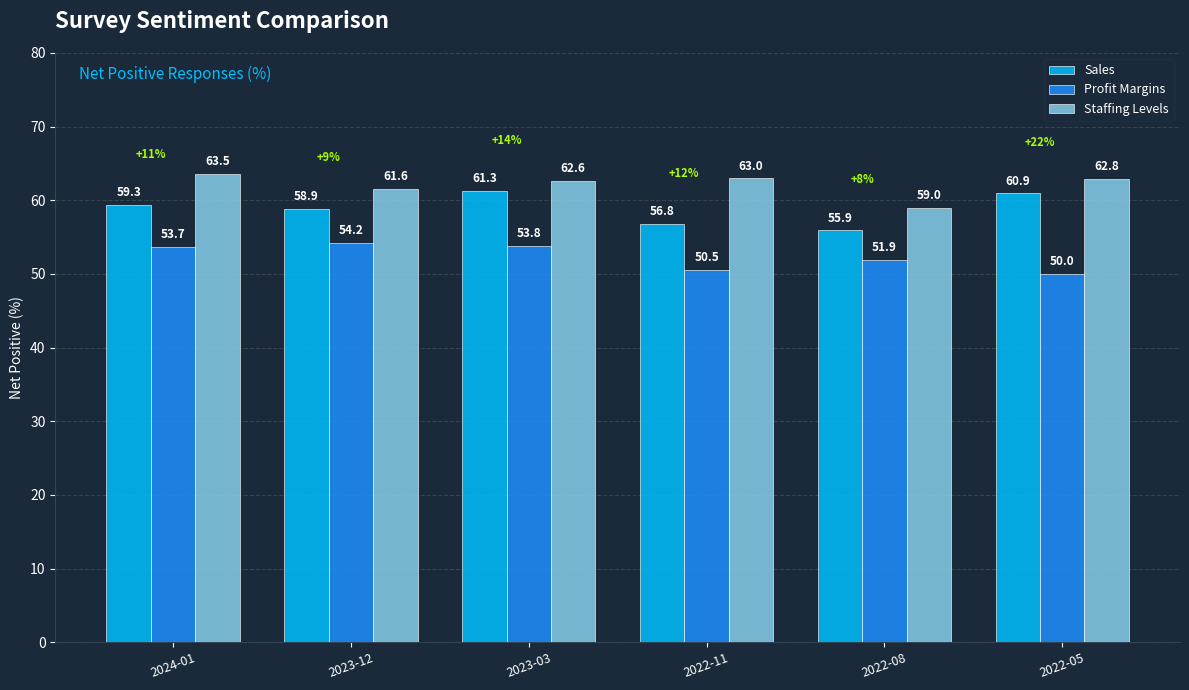

Reading left to right, transcribe all the data shown in this chart.

Sales: 2024-01=59.3	2023-12=58.9	2023-03=61.3	2022-11=56.8	2022-08=55.9	2022-05=60.9
Profit Margins: 2024-01=53.7	2023-12=54.2	2023-03=53.8	2022-11=50.5	2022-08=51.9	2022-05=50.0
Staffing Levels: 2024-01=63.5	2023-12=61.6	2023-03=62.6	2022-11=63.0	2022-08=59.0	2022-05=62.8